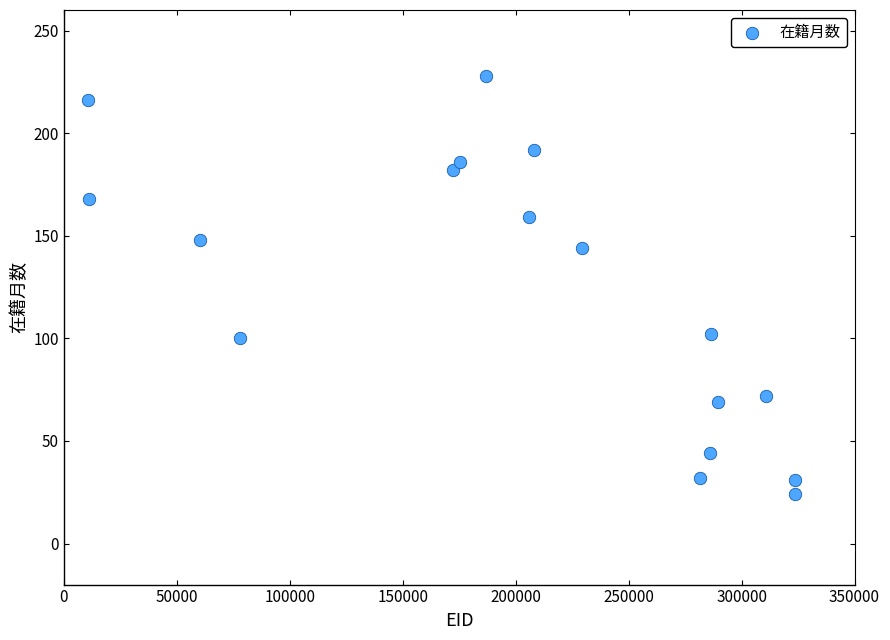

What Y value in the scatter plot is closest to 126?

144